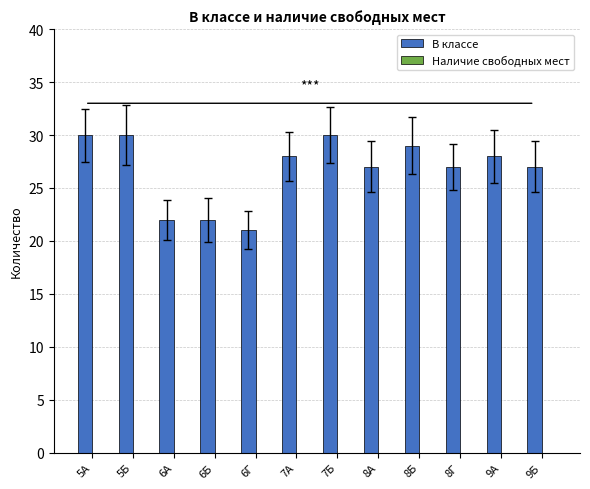

Reading left to right, list all the values displayed in this chart.

30	30	22	22	21	28	30	27	29	27	28	27